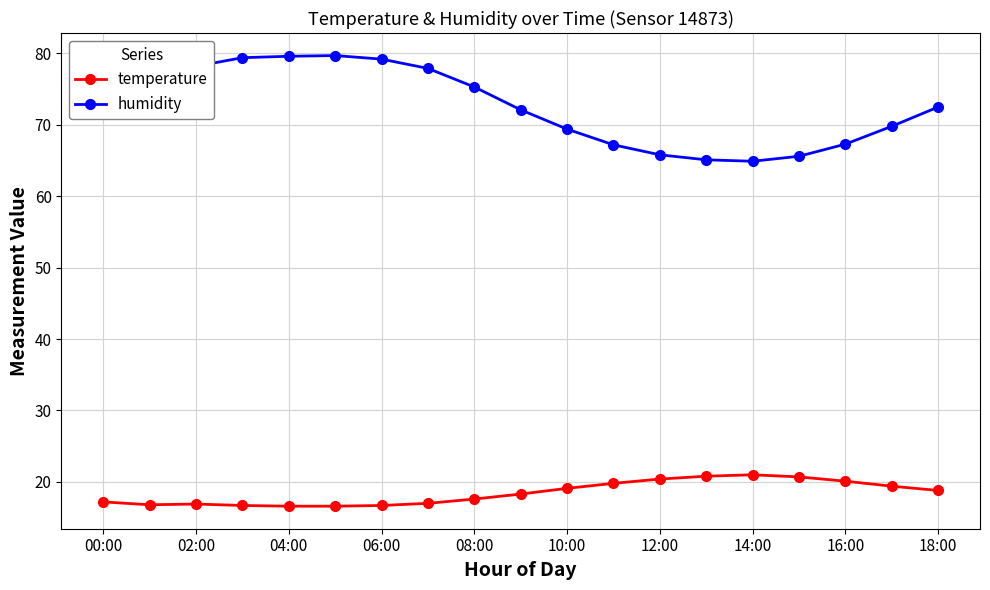

What is the value of the temperature point at the 7th from the left?

16.7